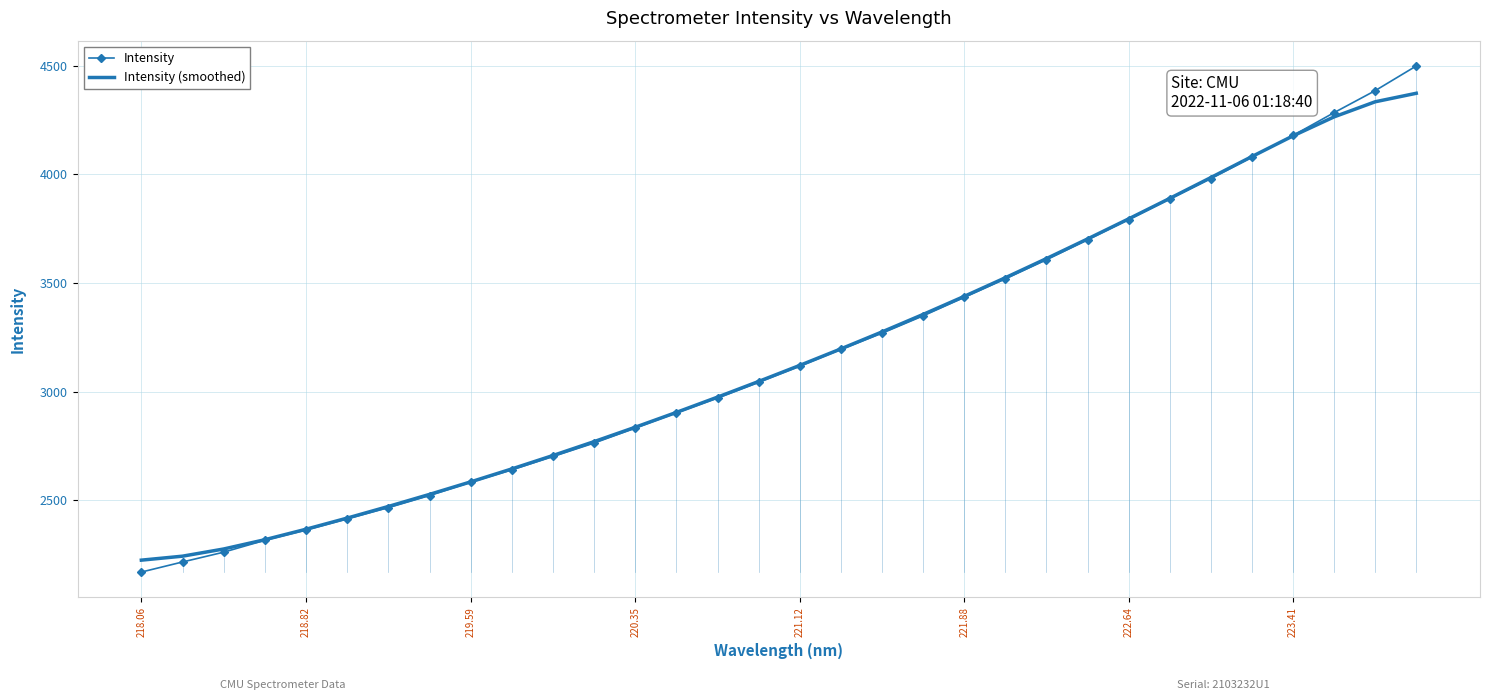

What is the maximum value shown in the chart?

4498.6